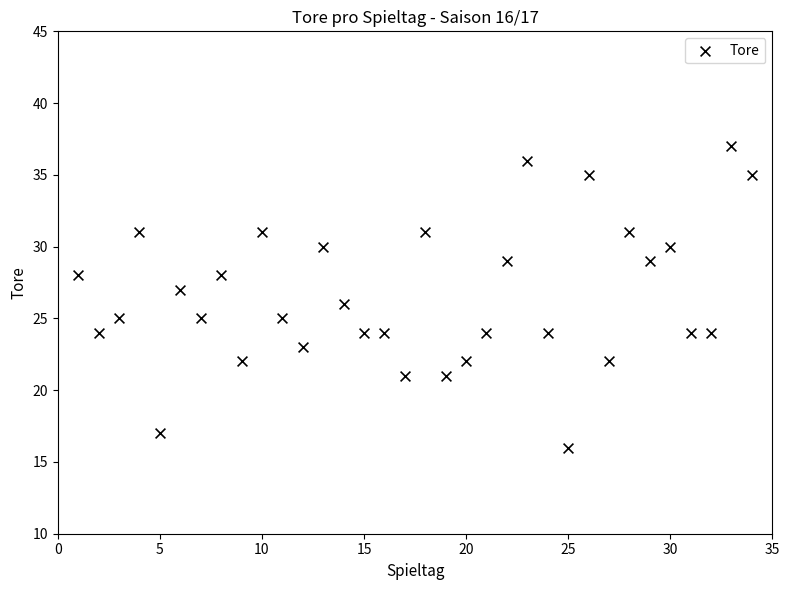

What is the range of X values (max minus min)?

33